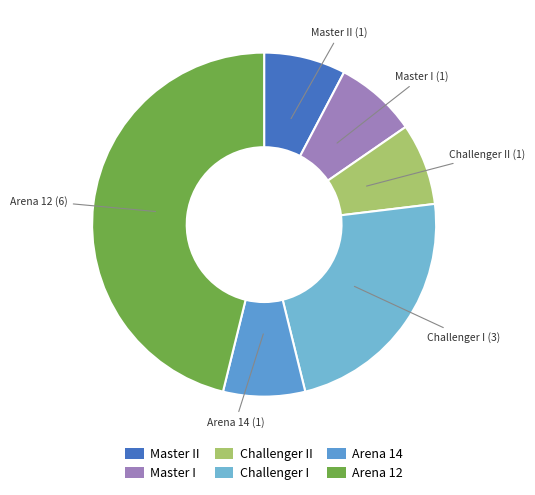

How many segments does this pie chart have?

6